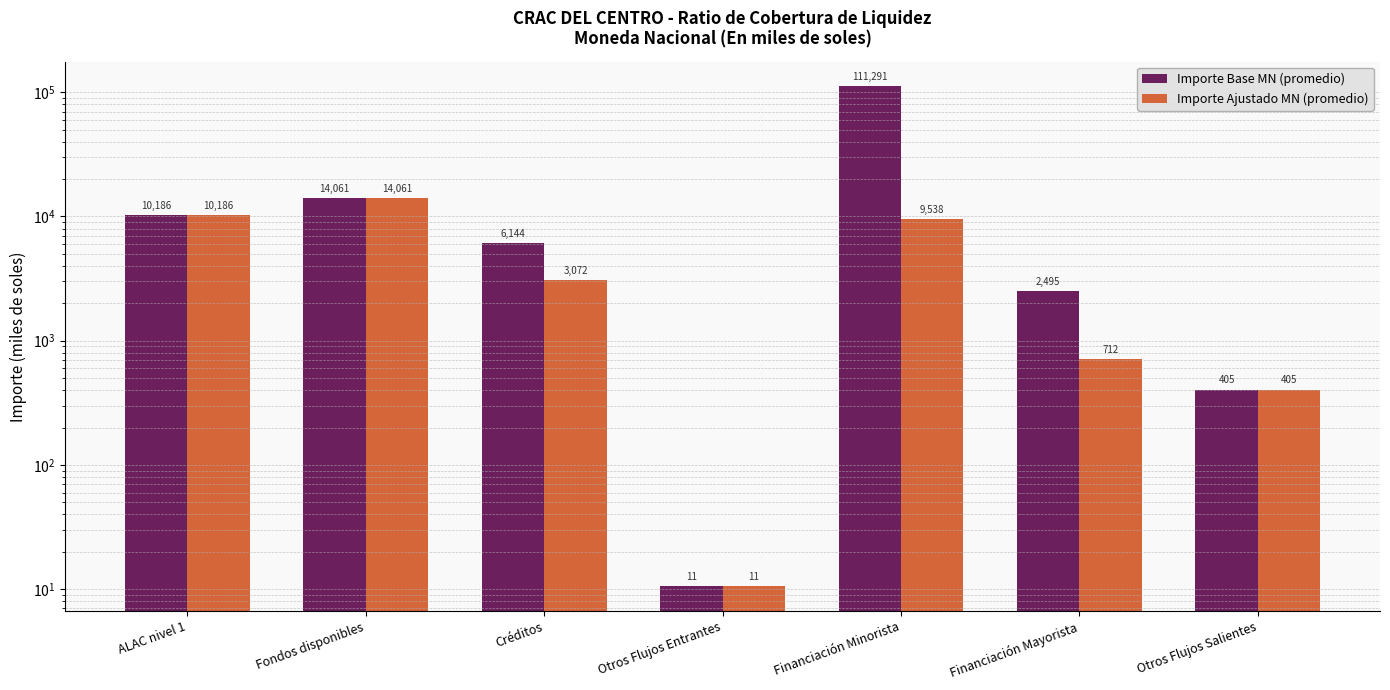

Which has a higher value, ALAC nivel 1 or Financiación Minorista?

Financiación Minorista